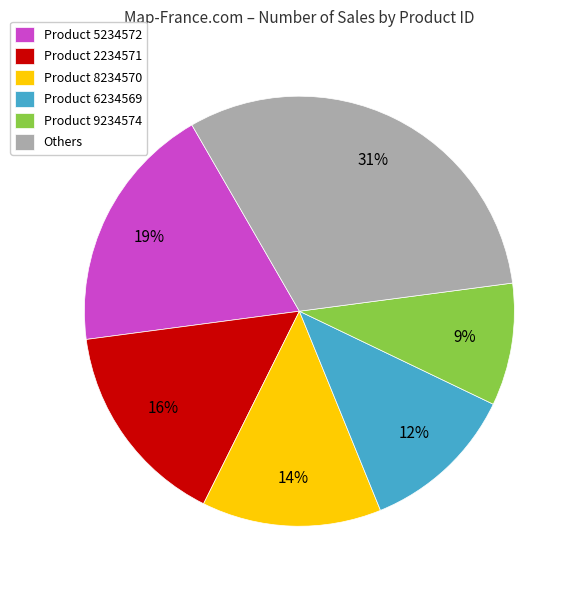

Is the sum of Product 6234569 and Others greater than half?

No